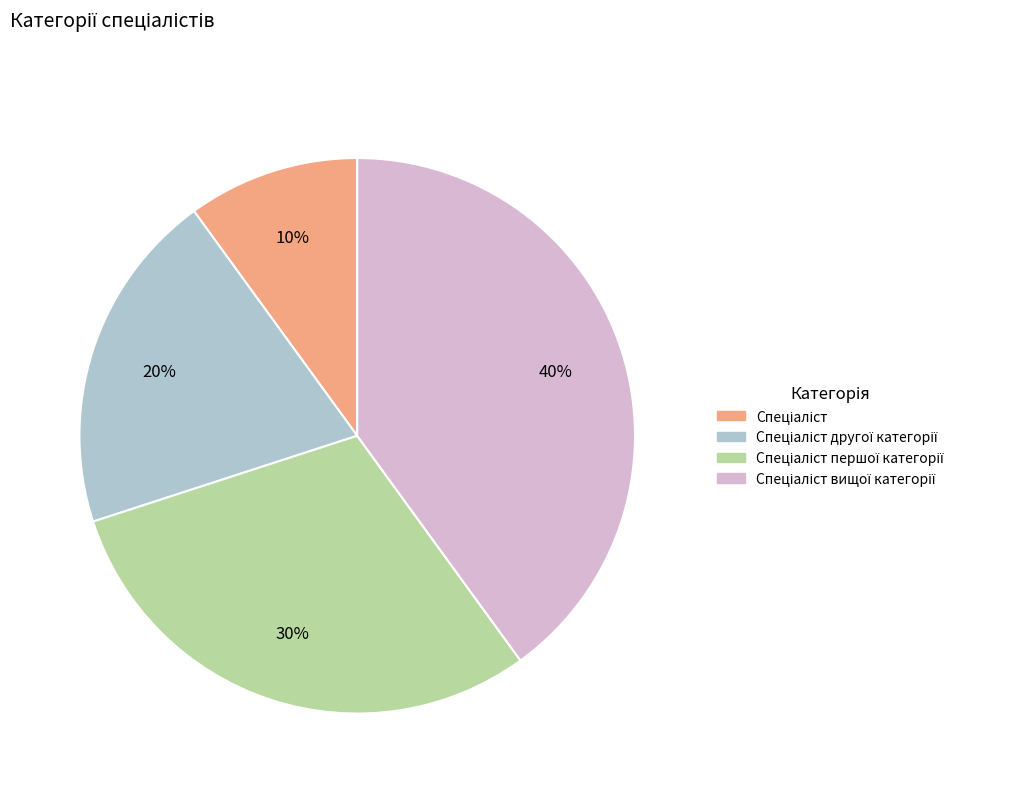

Is there a majority slice in this chart?

No